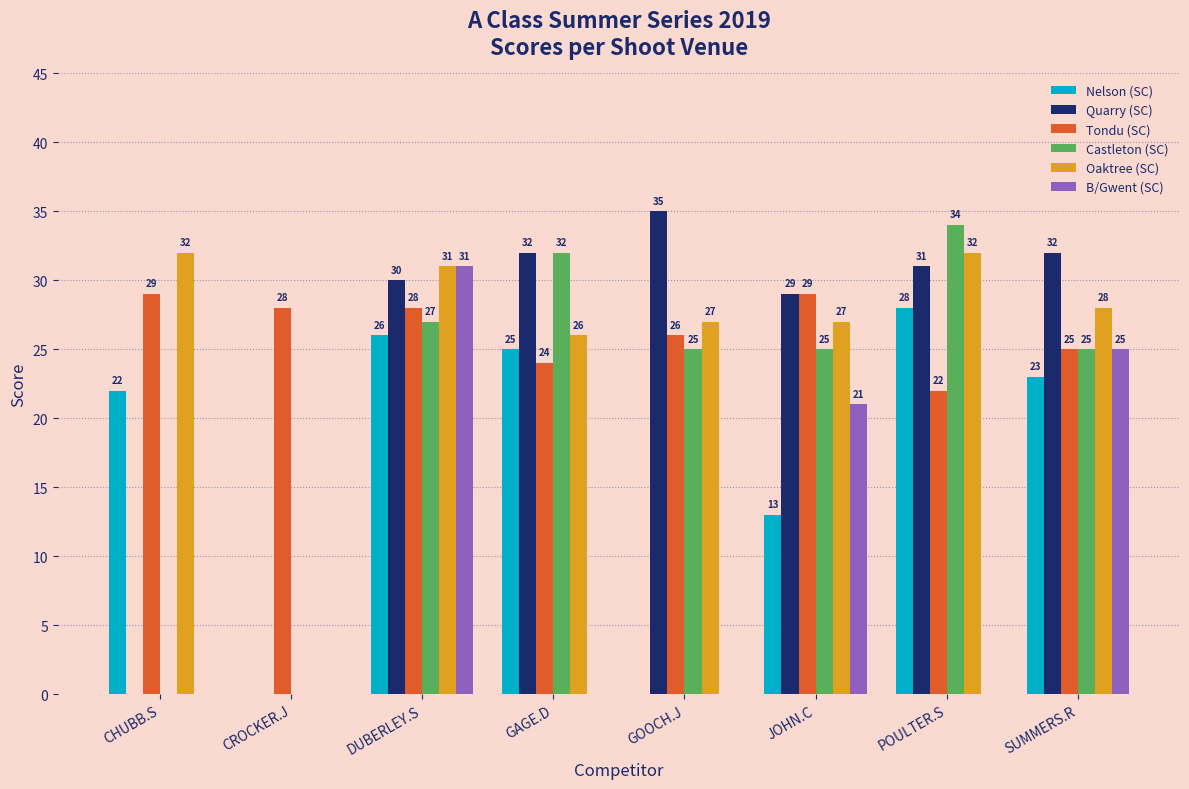

True or false: Oaktree (SC) has a value of 49 at CHUBB.S.

False